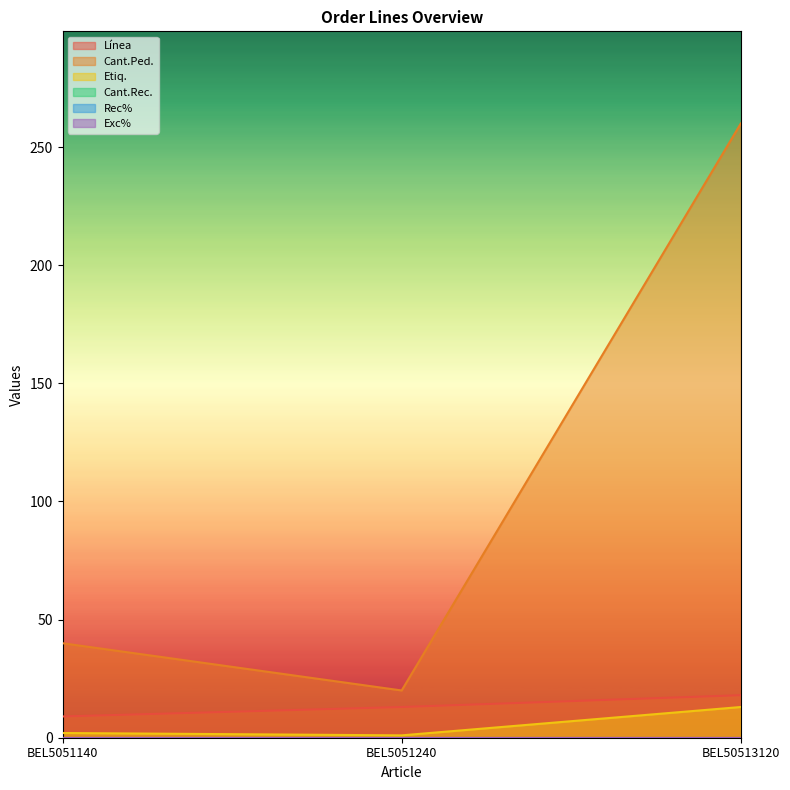

Reading right to left, list all the values displayed in this chart.

Línea: BEL50513120=18	BEL5051240=13	BEL5051140=9
Cant.Ped.: BEL50513120=260	BEL5051240=20	BEL5051140=40
Etiq.: BEL50513120=13	BEL5051240=1	BEL5051140=2